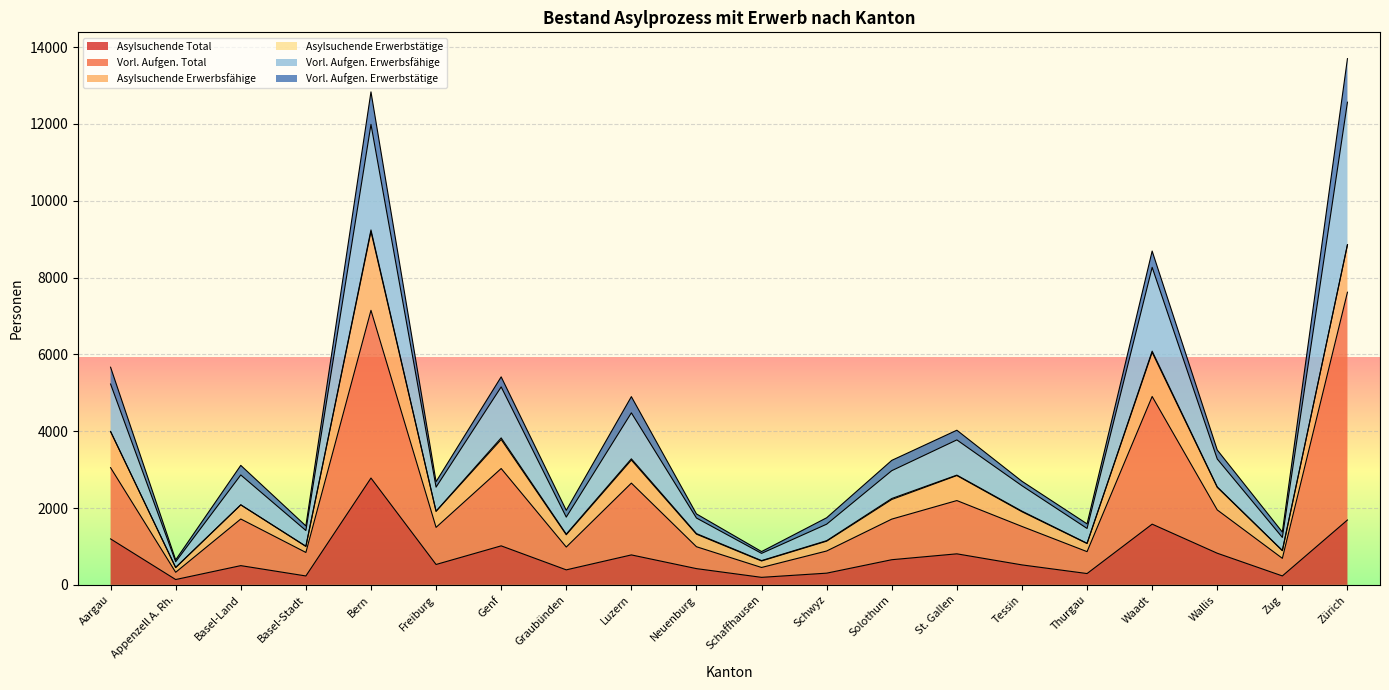

What is the smallest value displayed?

139